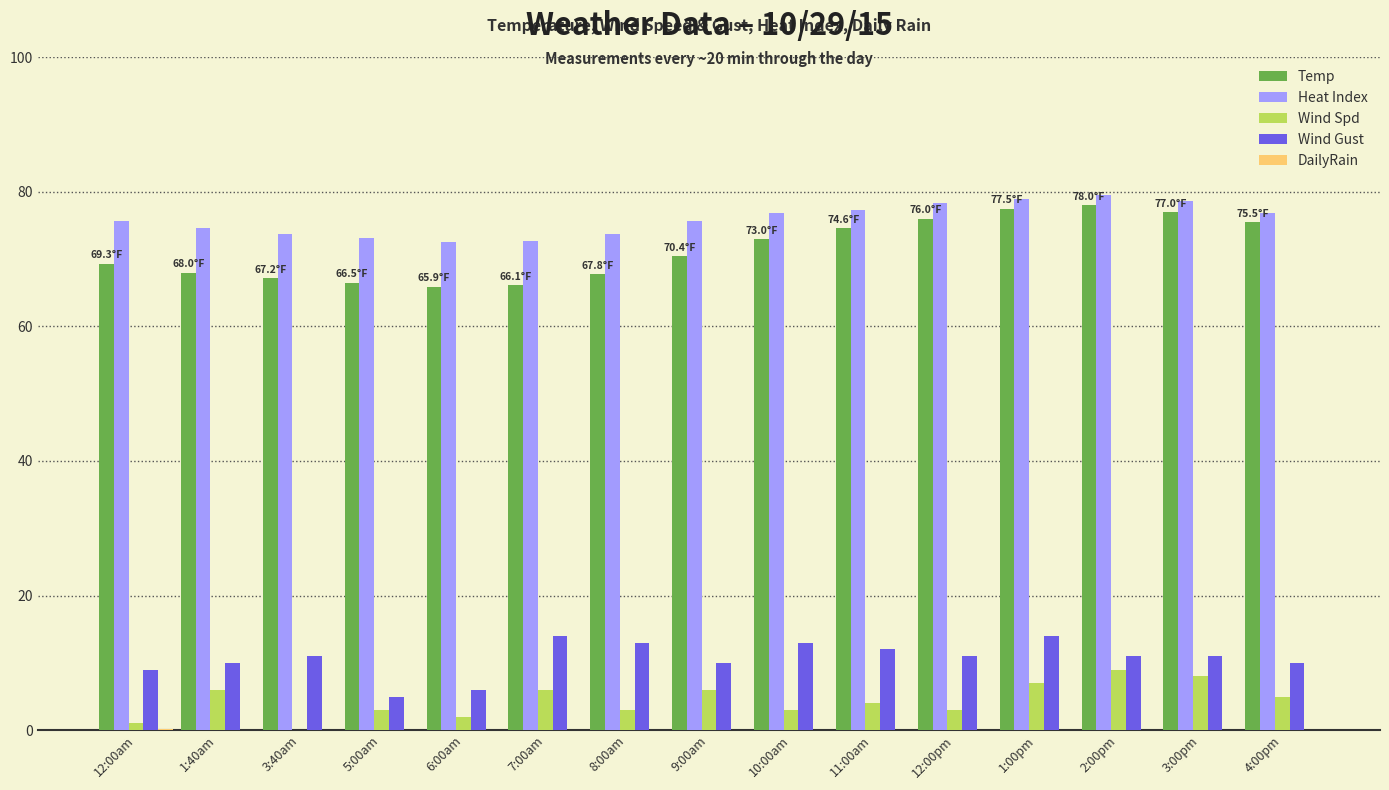

At which label is Wind Gust closest to 9?

12:00am